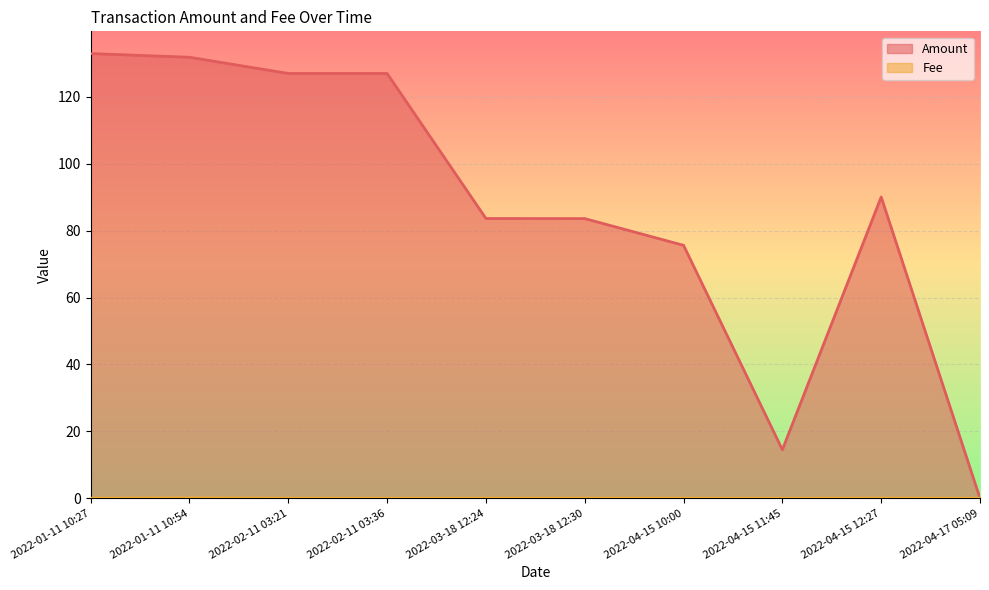

Is the value of Amount at 2022-04-15 11:45 greater than the value of Fee at 2022-01-11 10:27?

Yes